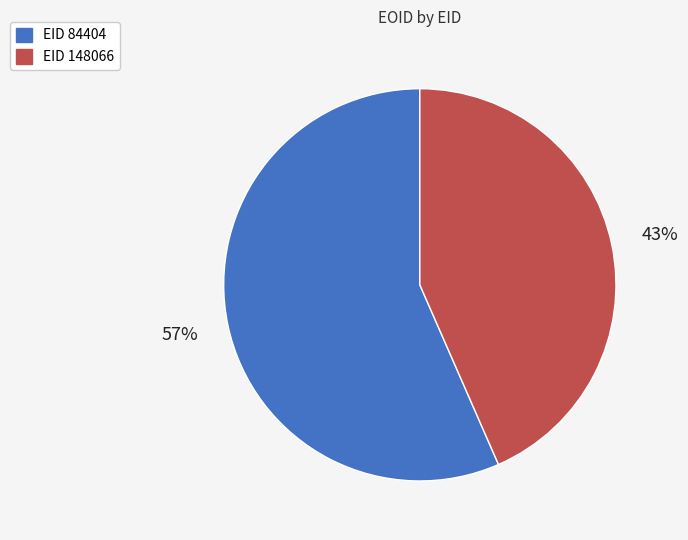

Is there any slice that represents more than half of the pie?

Yes